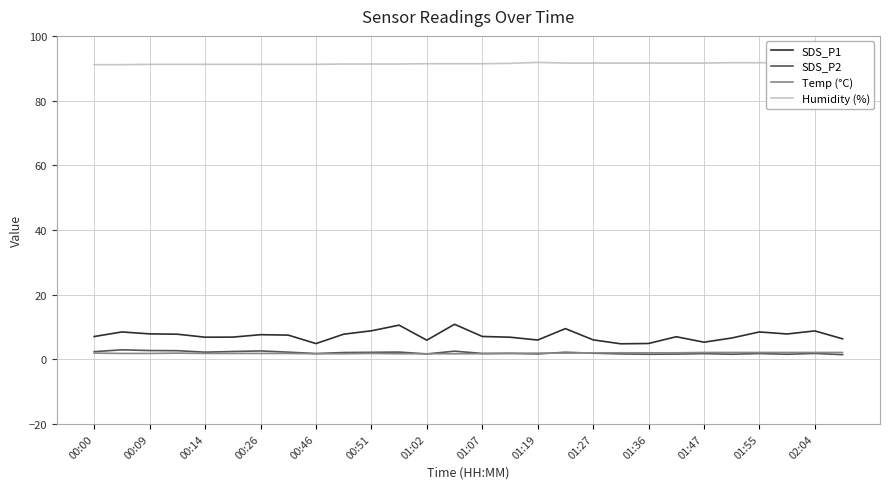

What is the average value of the SDS_P2 series?

2.0